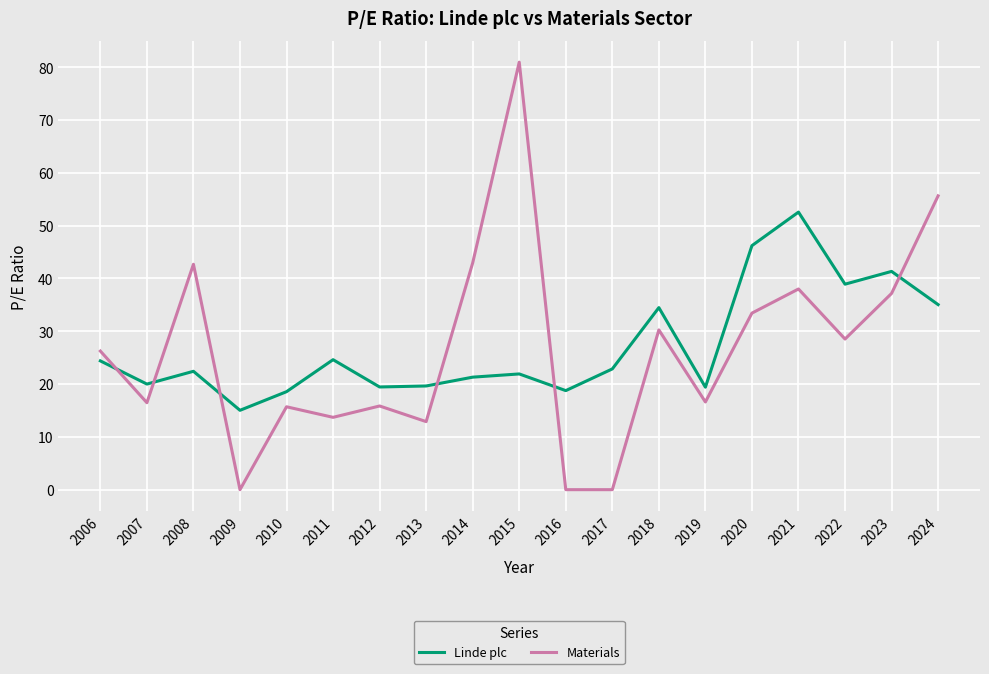

After their last crossing, which series has the higher values: Materials or Linde plc?

Materials